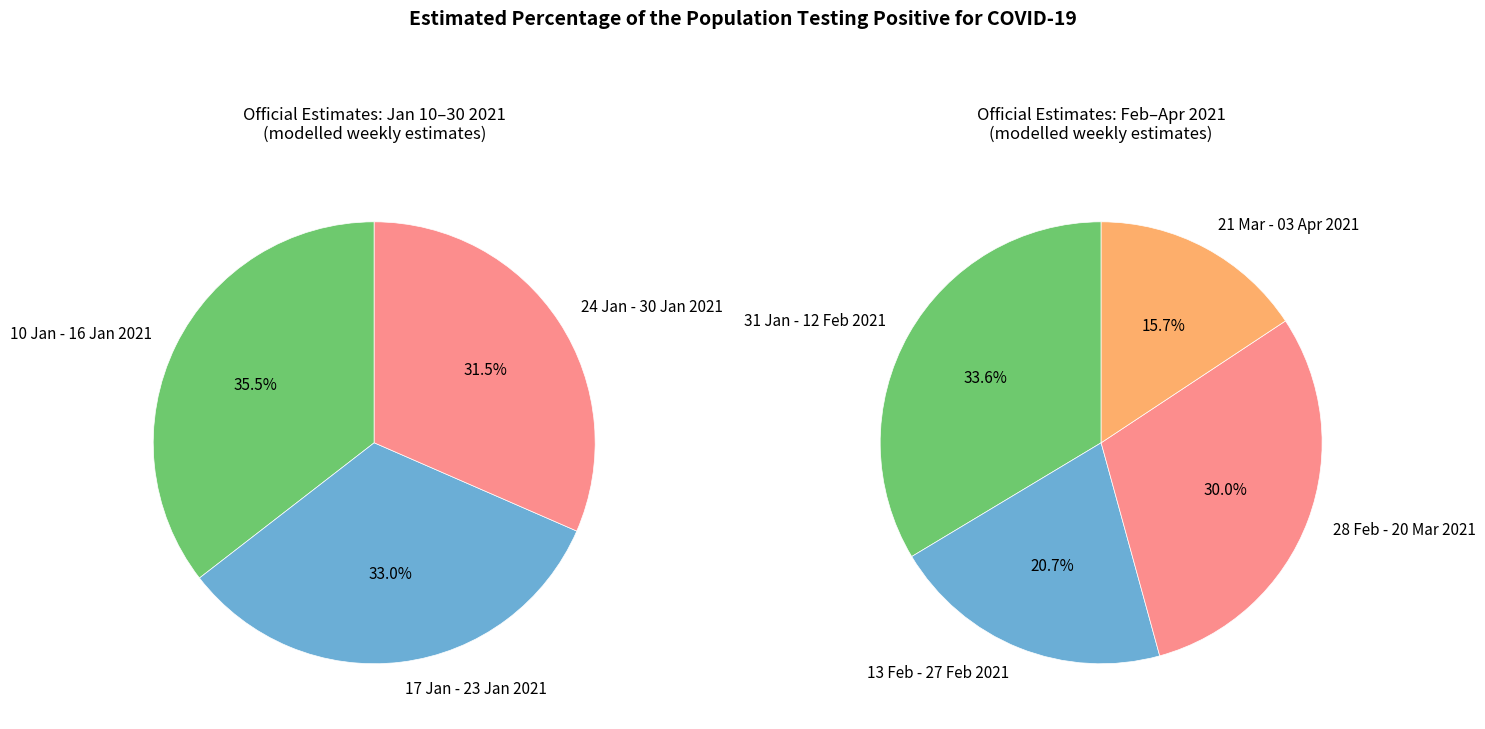

Between 17 January 2021 to 23 January 2021 and 28 February 2021 to 06 March 2021, which is larger?

17 January 2021 to 23 January 2021